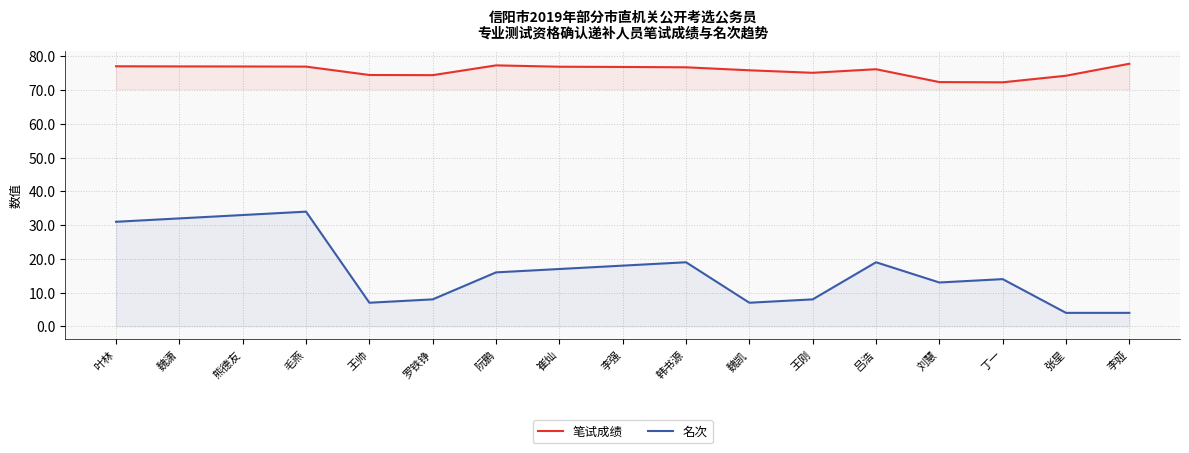

Which series has the largest range (max minus min)?

名次